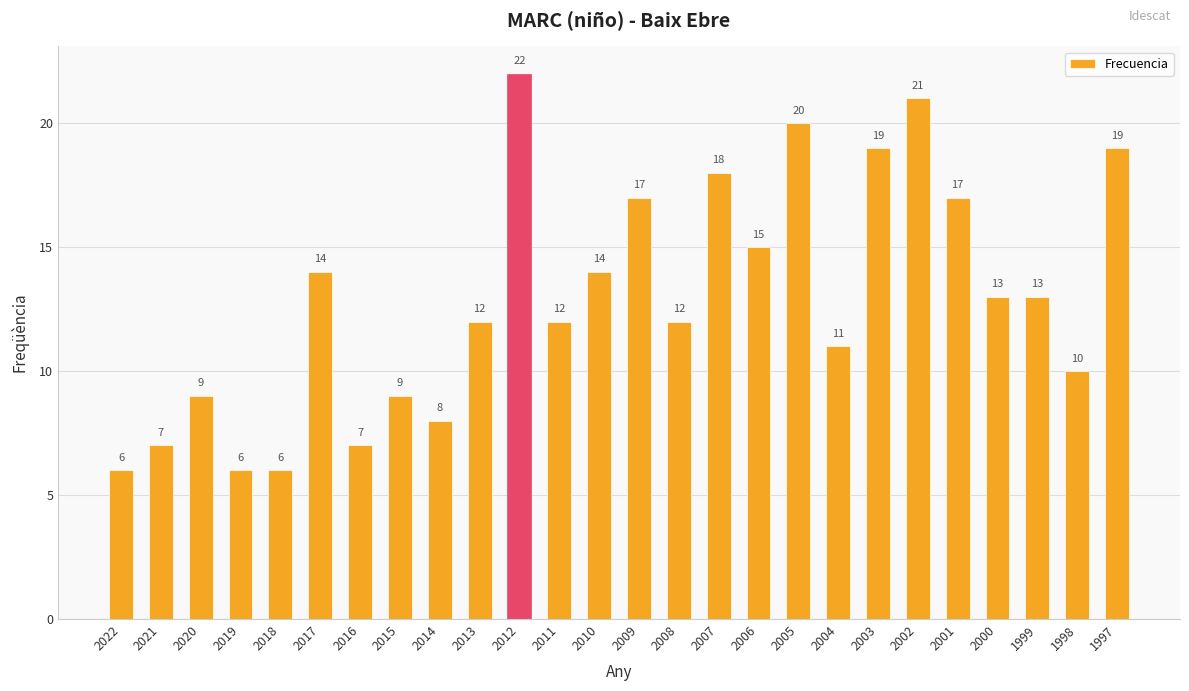

The chart shows a value of 12 at 2011. True or false?

True